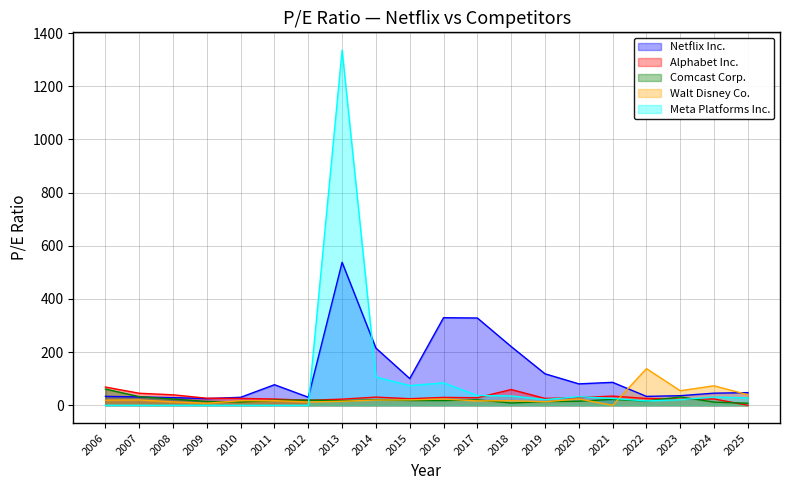

Reading left to right, list all the values displayed in this chart.

Netflix Inc.: 33.6	31.6	28.9	25.3	30.1	77.4	30.4	537.9	215.2	100.6	329.5	328.4	220.9	118.5	80.7	86.4	33.6	36.2	45.6	47.7
Alphabet Inc.: 68.7	45.3	39.5	26.7	26.0	23.6	19.0	23.1	30.9	24.9	29.7	28.4	59.3	25.9	29.0	34.6	25.7	22.5	23.9	0.0
Comcast Corp.: 61.1	32.6	23.5	14.5	12.6	19.3	19.4	17.1	21.1	18.0	17.8	20.6	8.7	14.1	15.4	22.4	16.0	31.4	12.0	7.9
Walt Disney Co.: 19.5	20.2	12.8	7.8	17.4	17.6	12.5	15.2	19.8	20.3	23.4	16.6	17.3	13.4	24.0	0.0	137.9	54.9	73.4	39.7
Meta Platforms Inc.: 0.0	0.0	0.0	0.0	0.0	0.0	0.0	1336.2	106.4	74.3	84.2	37.0	35.2	21.5	32.3	25.9	16.4	21.1	31.0	27.9